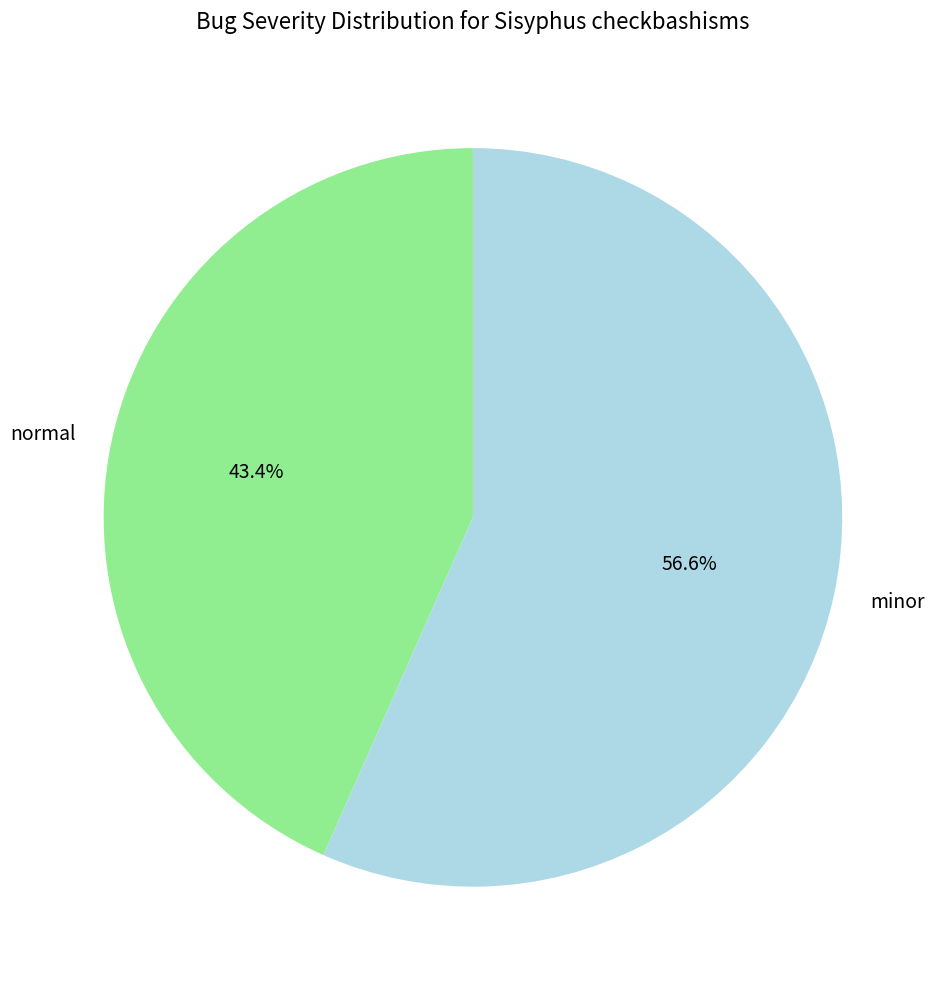

Count the number of slices in the pie.

2